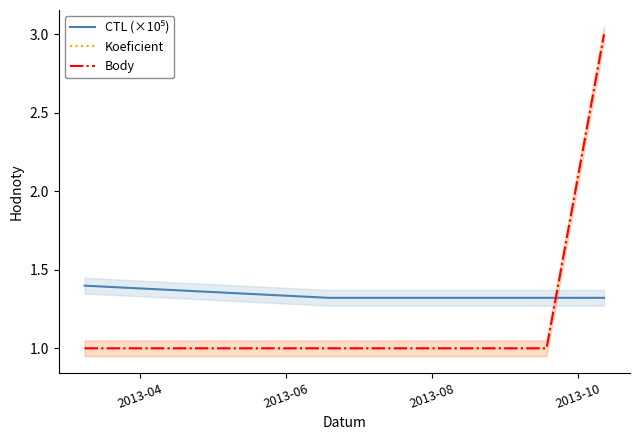

After their last crossing, which series has the higher values: CTL (×10⁵) or Body?

Body